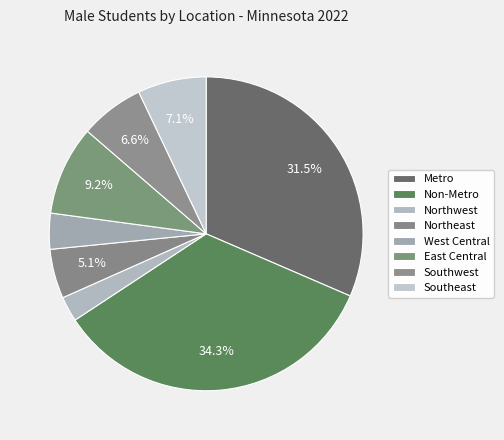

True or false: Southwest accounts for 19% of the total.

False